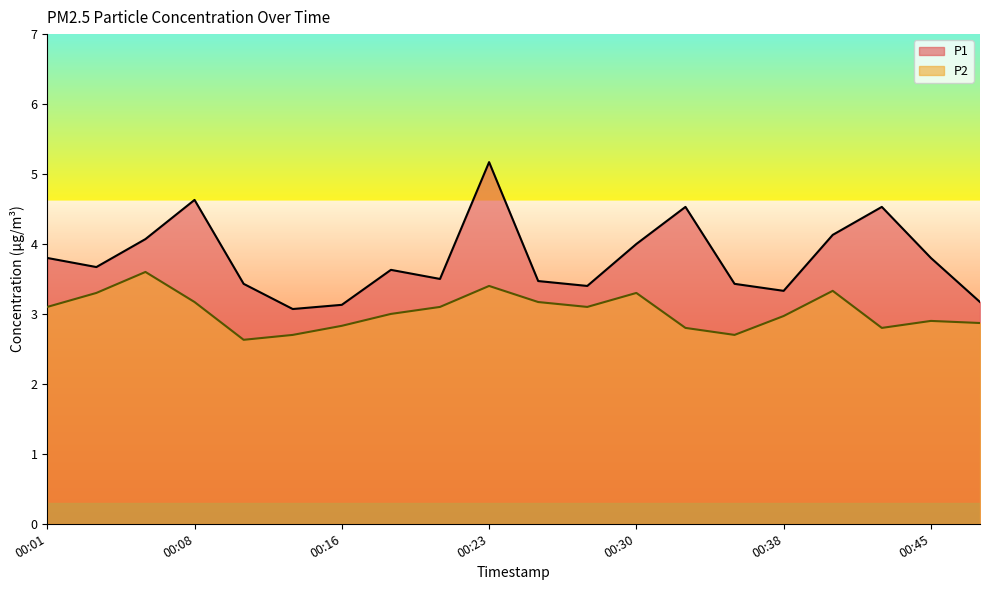

True or false: P1 and P2 intersect in this chart.

False